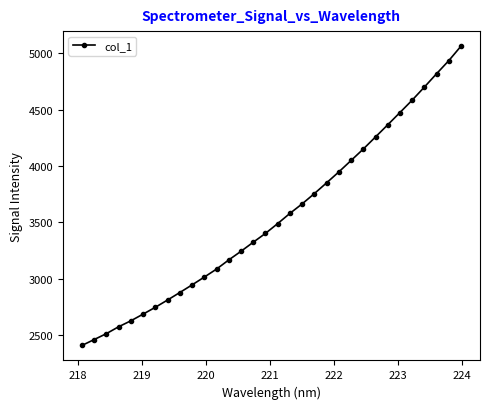

What is the value of the 10th point from the left?

2946.1